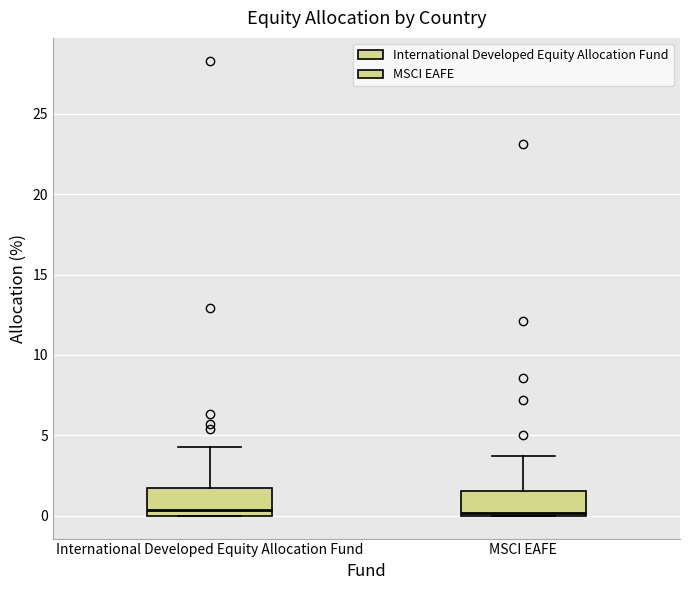

Reading left to right, transcribe this box plot: for each box, give where its median line is, the range the box spans, and where its two whiskers end, as read against the y-axis. The values are not printed on the chart, so give them approximately, as read against the axis.

International Developed Equity Allocation Fund: median 0.5, box 0.0 to 2.0, whiskers 0.0 to 4.5
MSCI EAFE: median 0.0 (just above the box's lower edge), box 0.0 to 1.5, whiskers 0.0 to 3.5